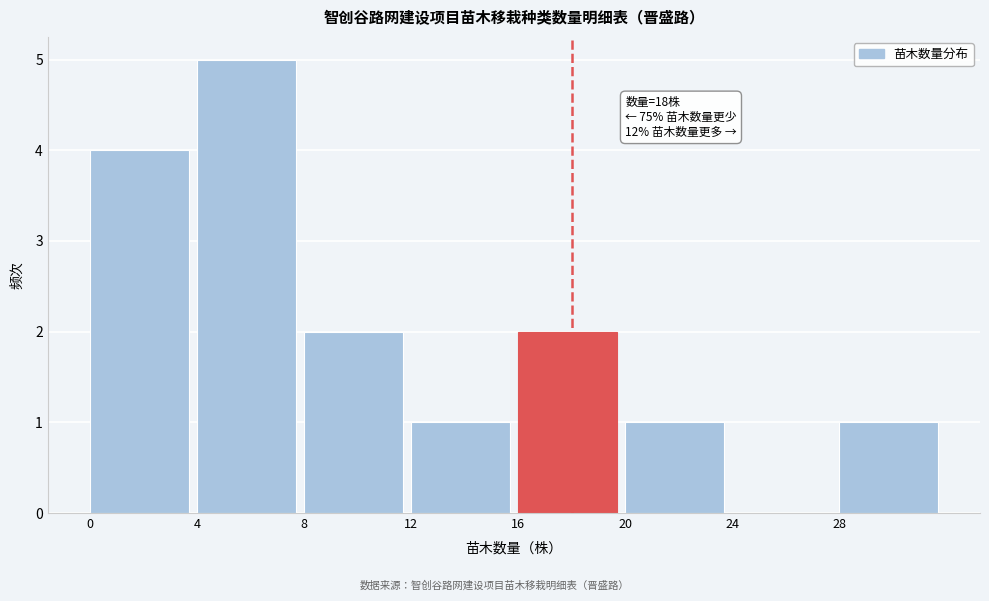

Over which range of the x-axis is the bar tallest?

4 to 8